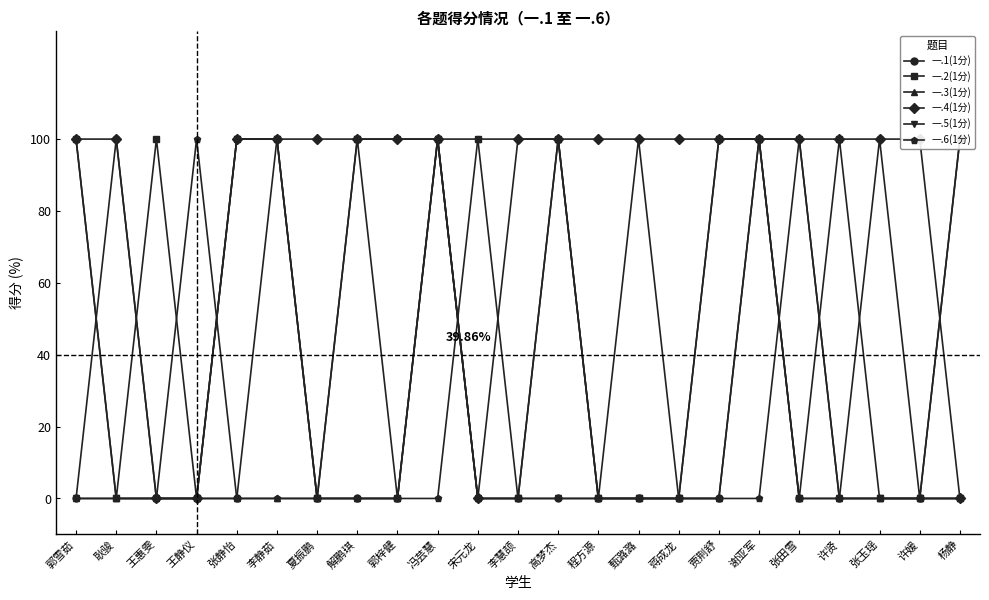

True or false: 一.5(1分) and 一.6(1分) cross at least once.

True